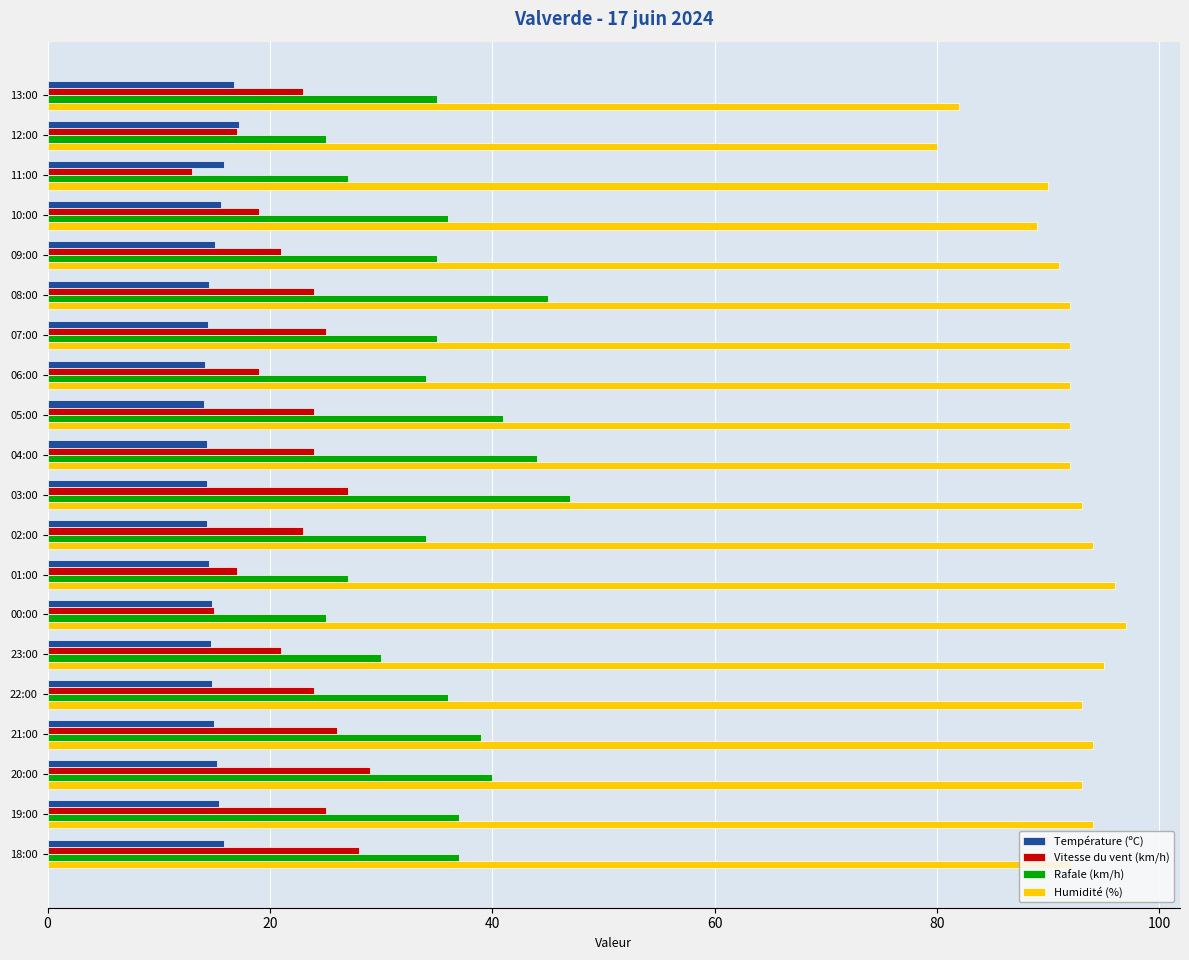

What is the maximum value shown in the chart?

97.0